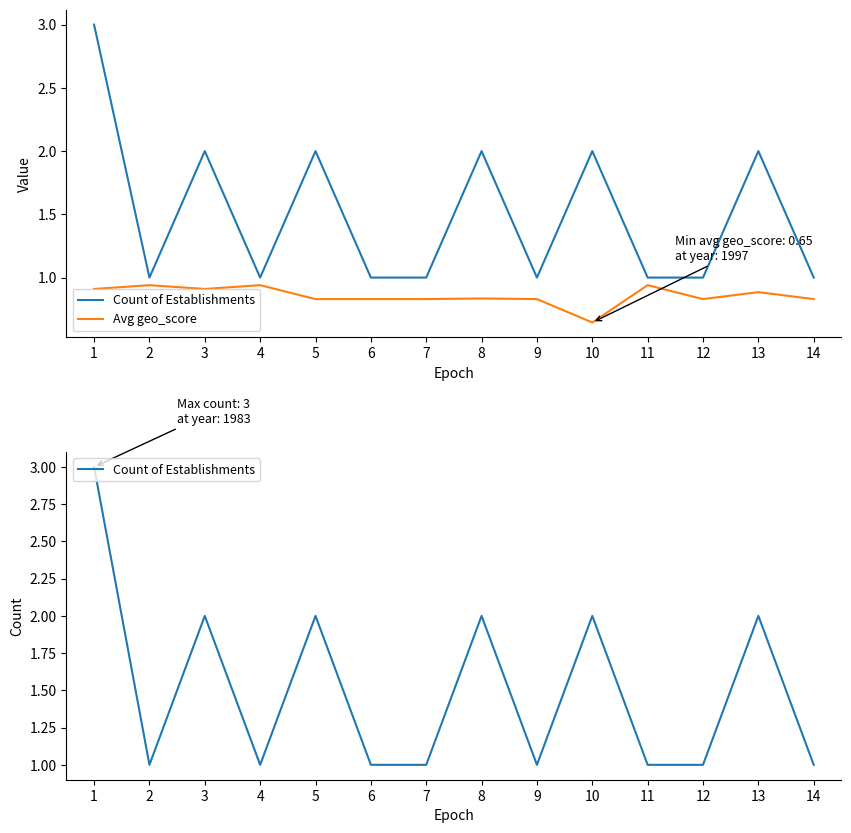

True or false: Avg geo_score and Count of Establishments intersect in this chart.

False